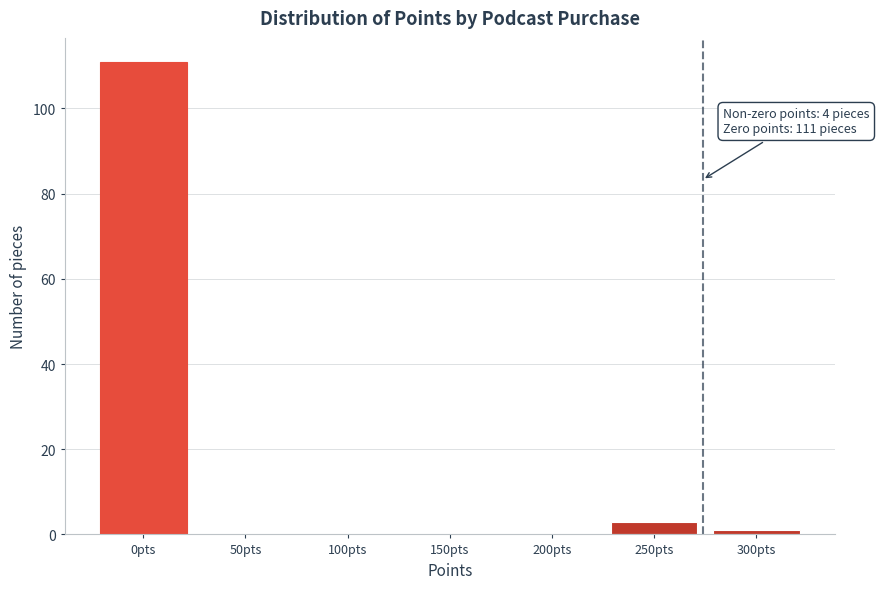

Reading right to left, list all the values displayed in this chart.

300pts=1	250pts=3	200pts=0	150pts=0	100pts=0	50pts=0	0pts=111